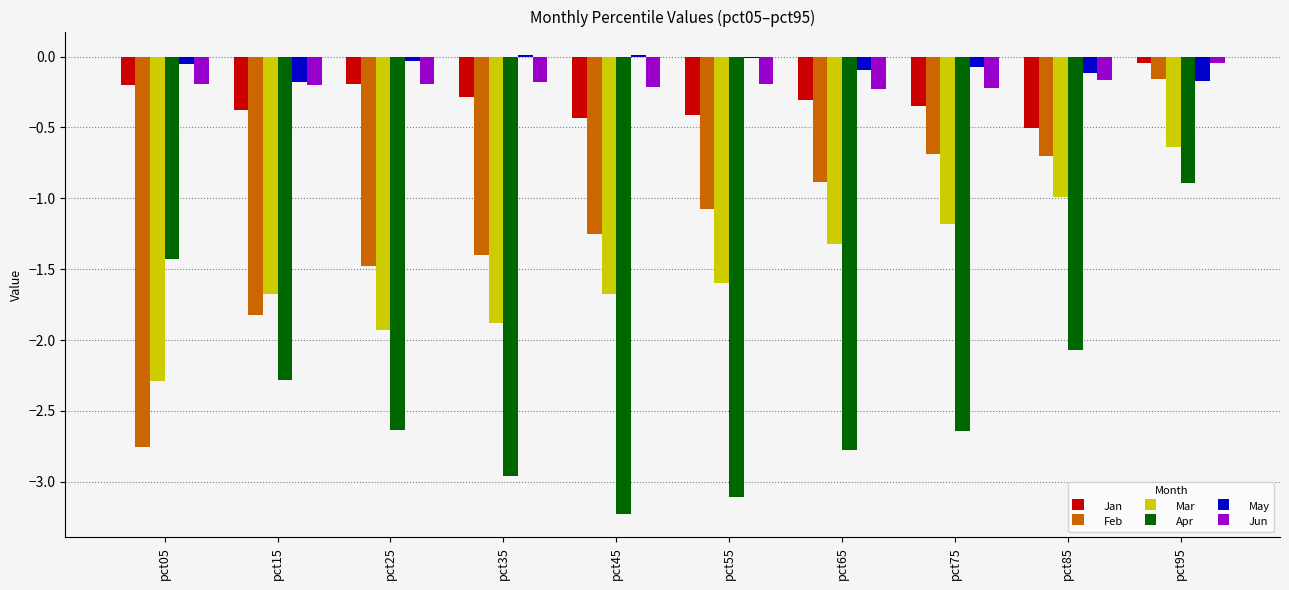

What is the sum of all Jan values?

-3.1